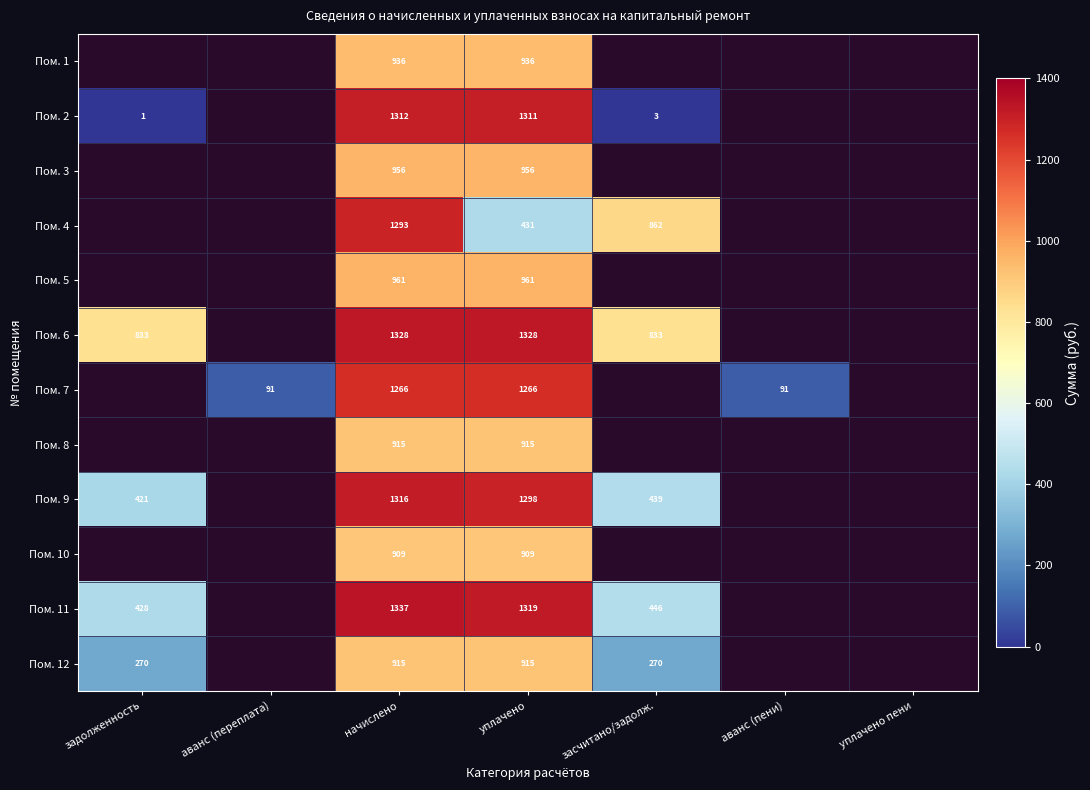

True or false: Пом. 3 has a value of 956 at уплачено.

True